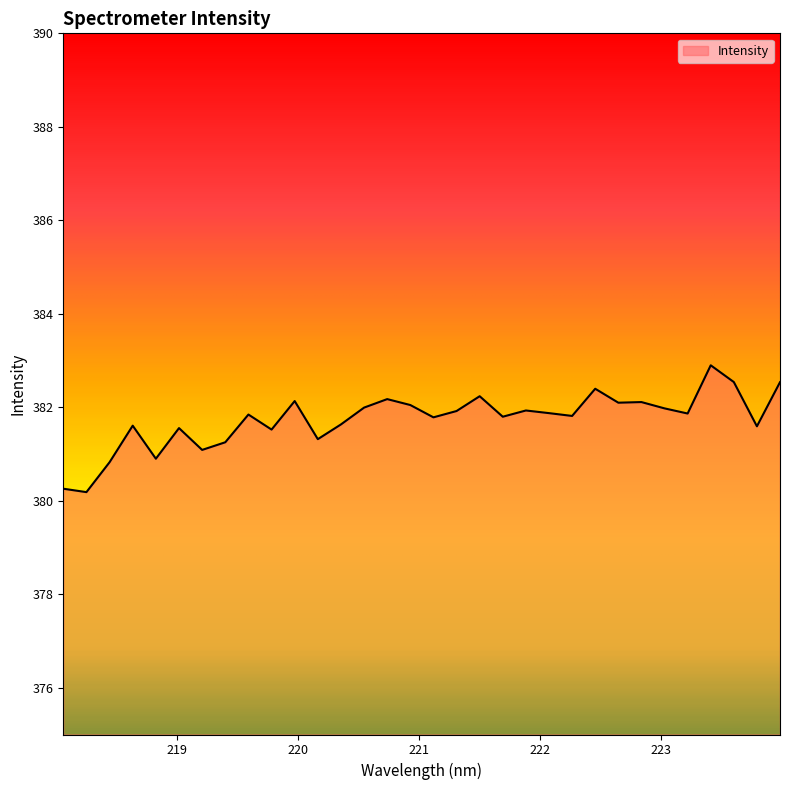

What is the difference between the maximum and minimum values?

2.7